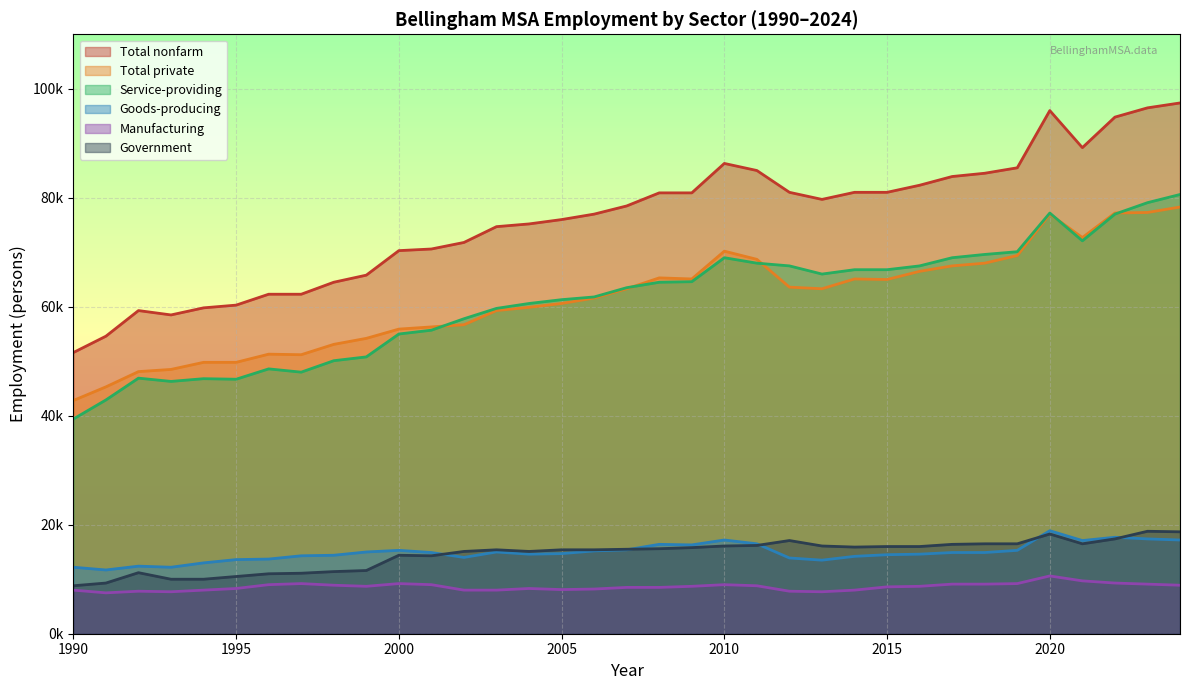

True or false: Government has more than 0 interior local peaks.

True